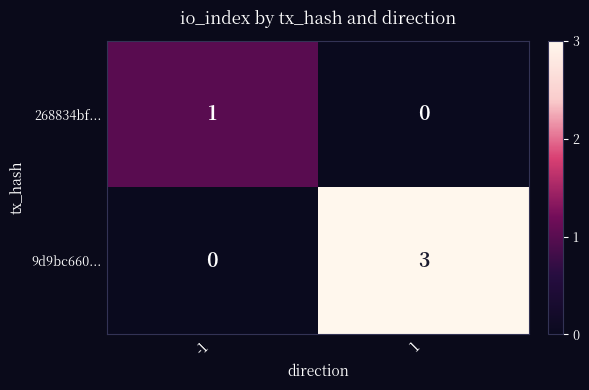

What is the sum of the 9d9bc660... values at 1 and -1?

3